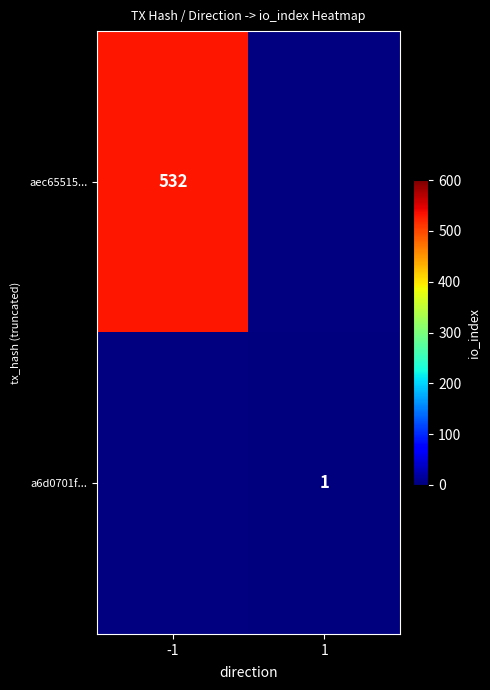

True or false: a6d0701f... has a value of 2 at 1.

False